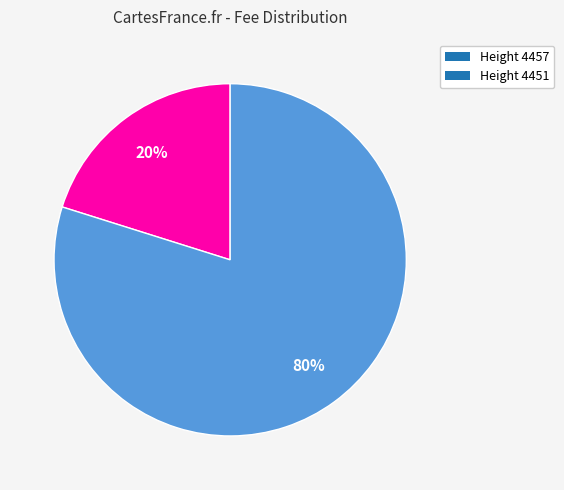

Is it true that Height 4451 is 72% of the pie?

False